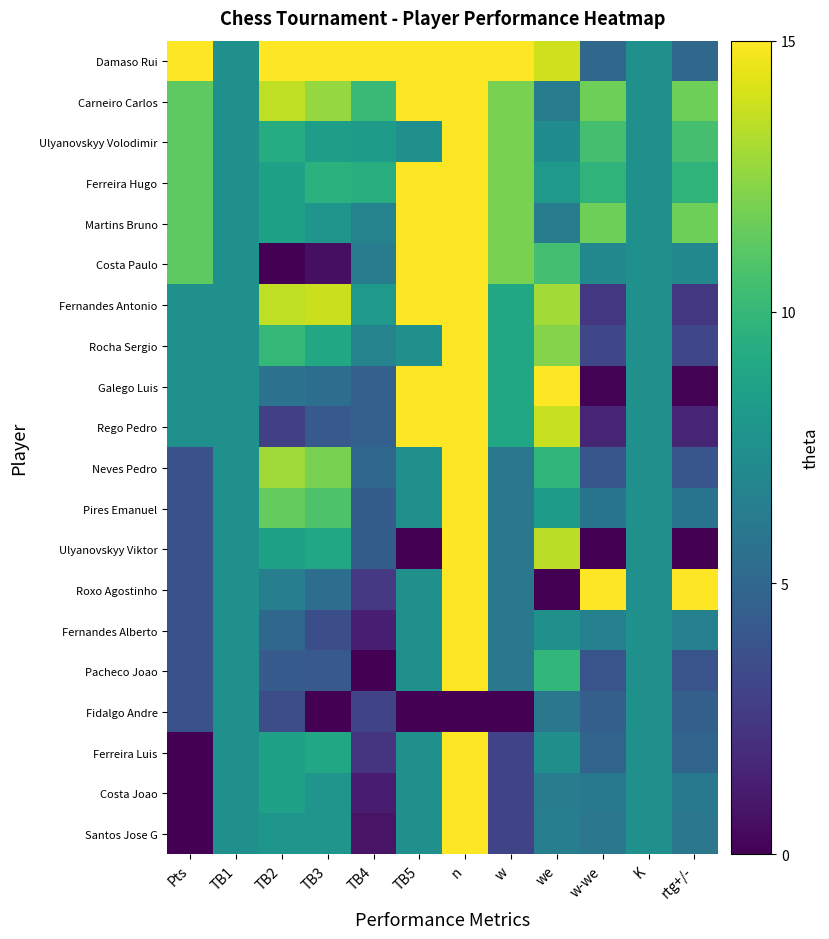

Count the number of categories in the chart.

12